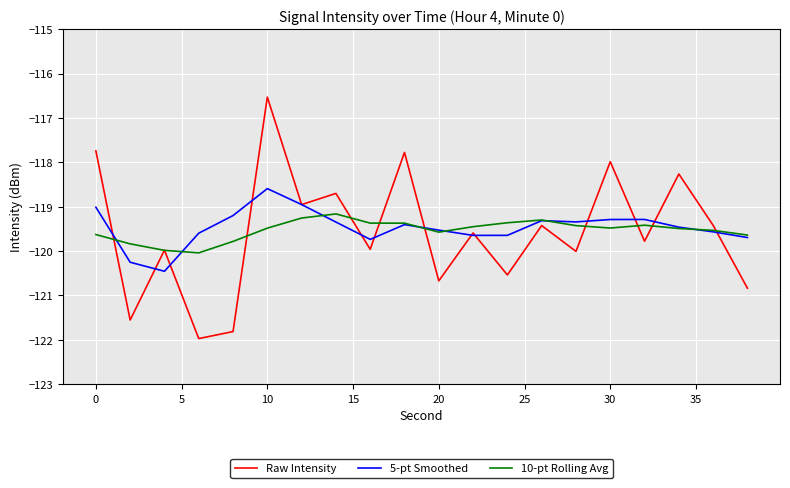

What is the highest value of the Raw Intensity series?

-116.5